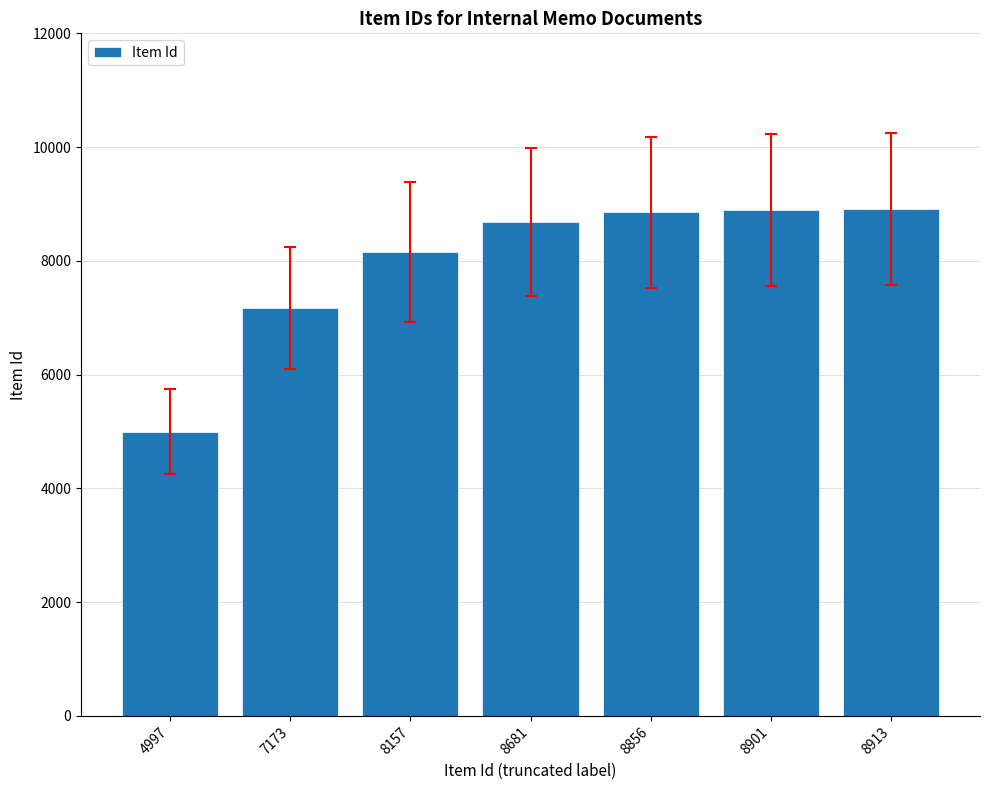

What is the ratio of the value at 7173 to the value at 8856?

0.8